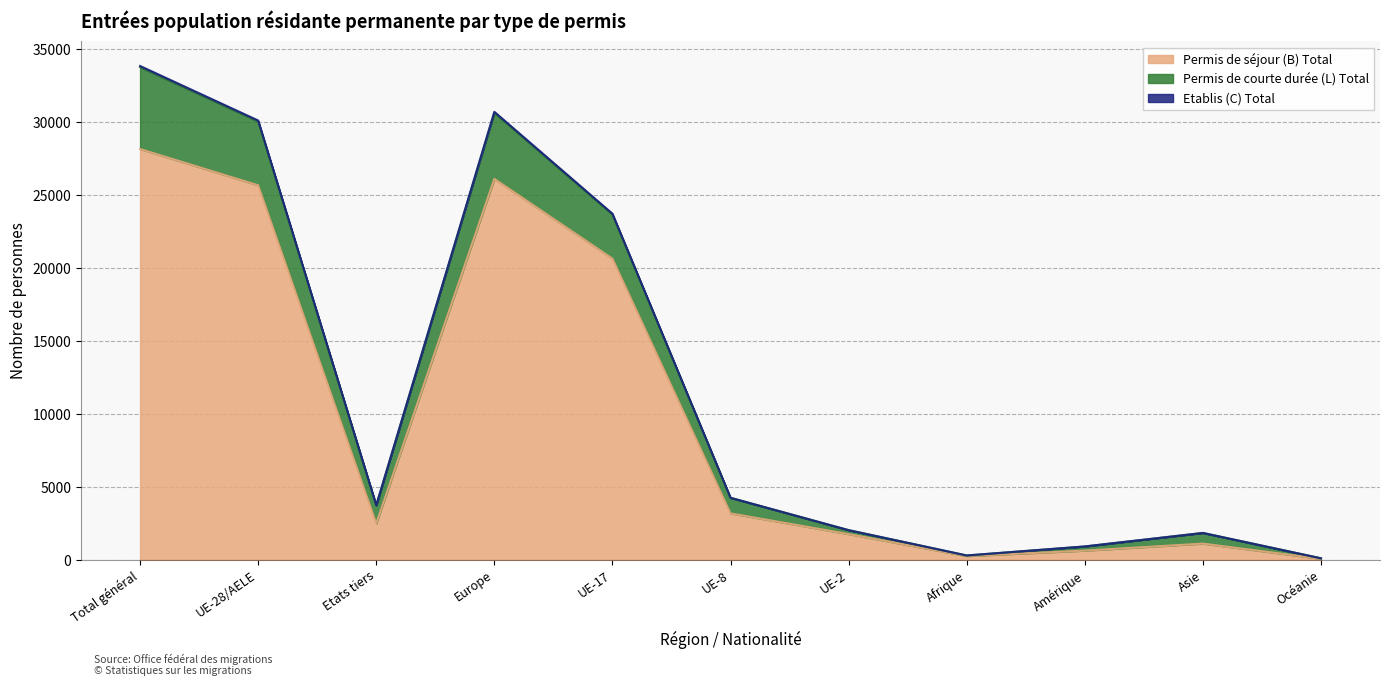

The value of Permis de séjour (B) Total at UE-28/AELE is 37600. True or false?

False